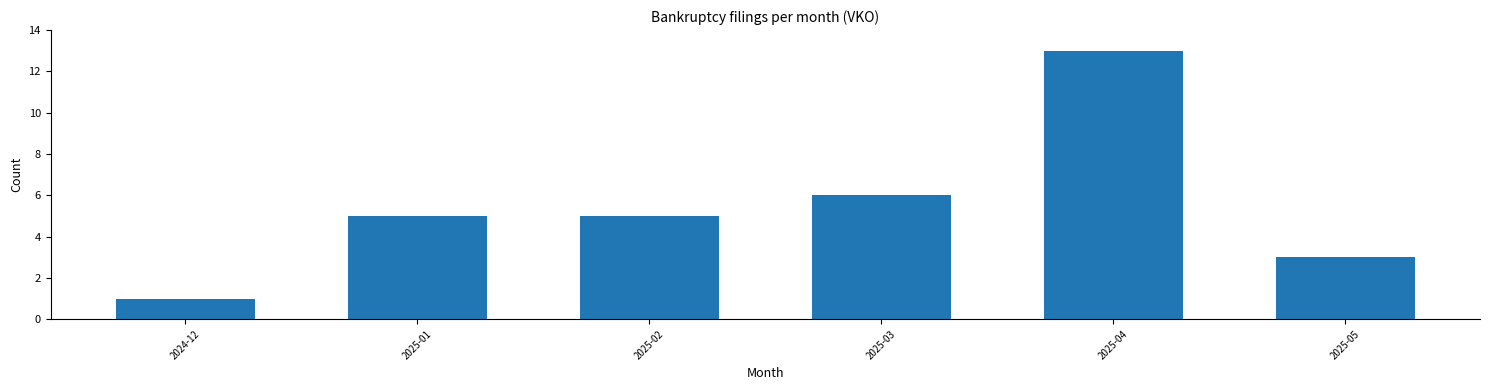

What is the sum of all values?

33